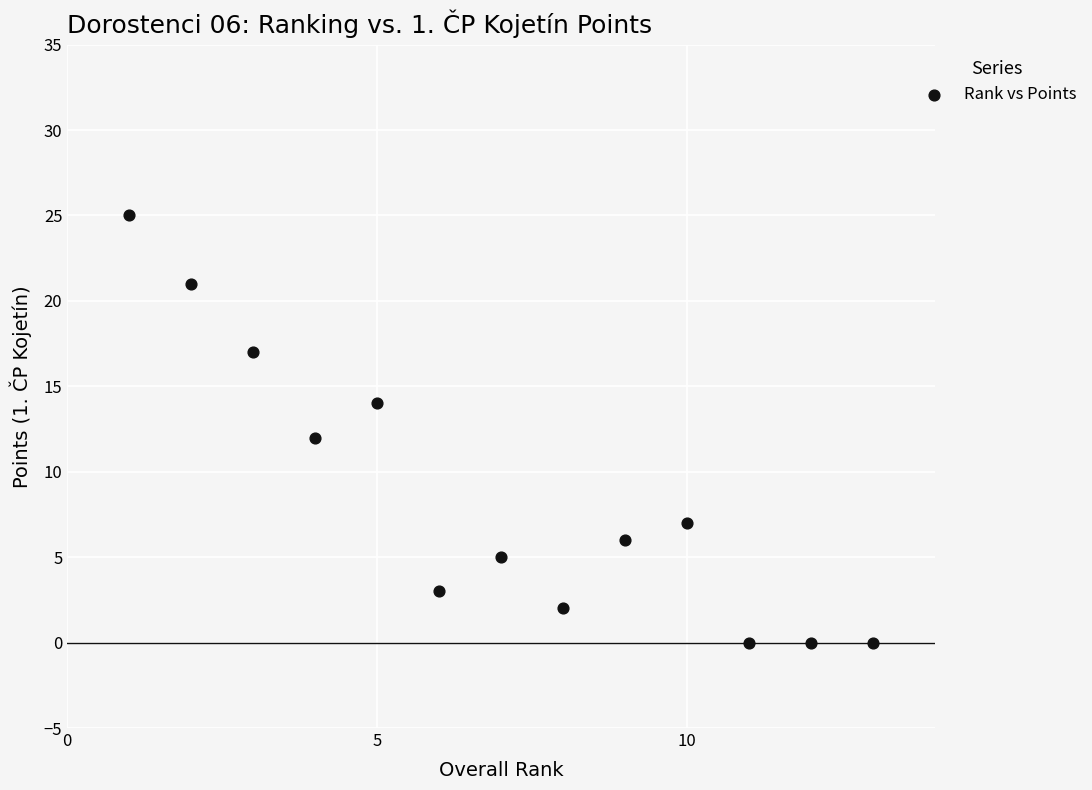

What is the range of Y values (max minus min)?

25